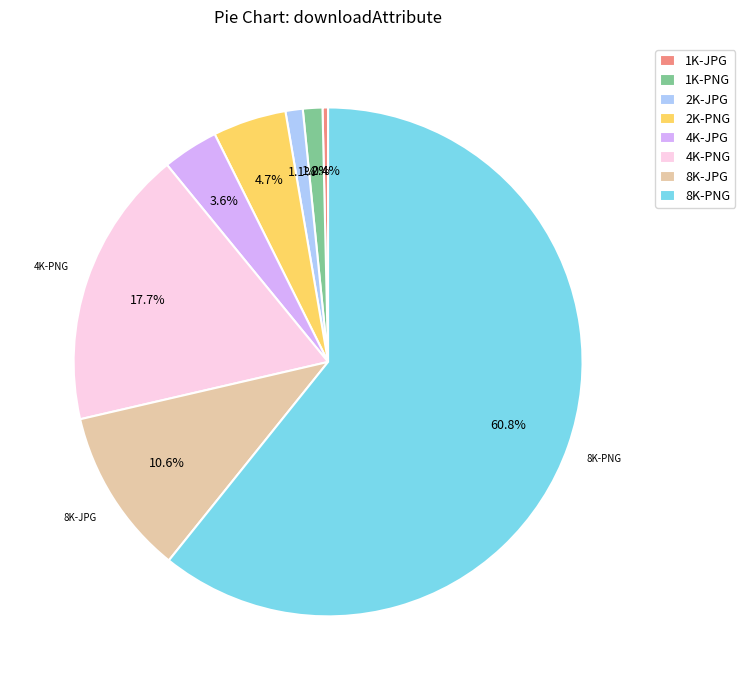

To the nearest percent, what percentage of the pie is 2K-PNG?

5%